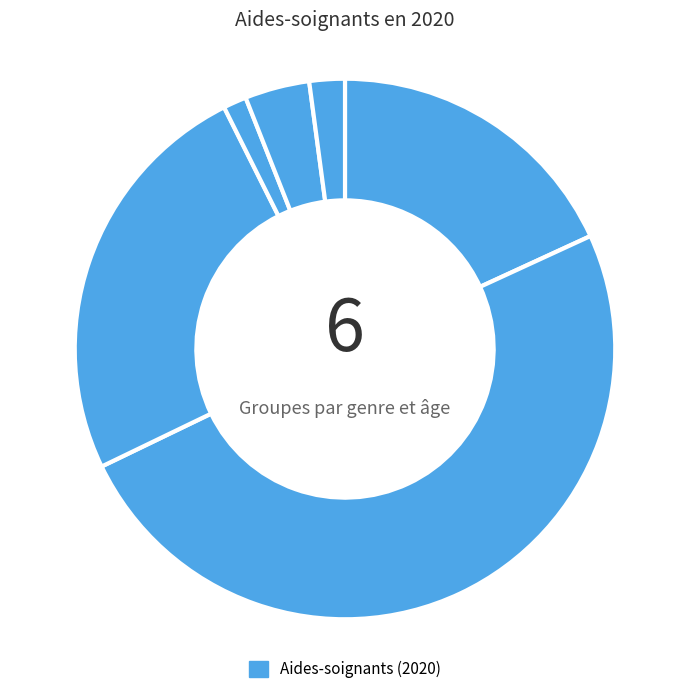

How many segments does this pie chart have?

6